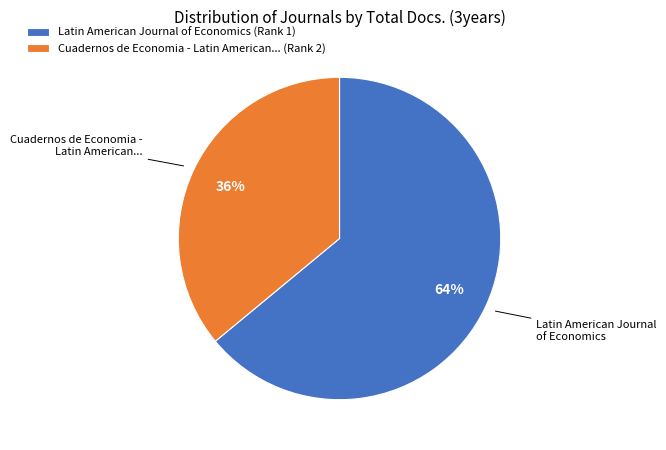

To the nearest percent, what is the difference between the largest and smallest slice percentages?

28%